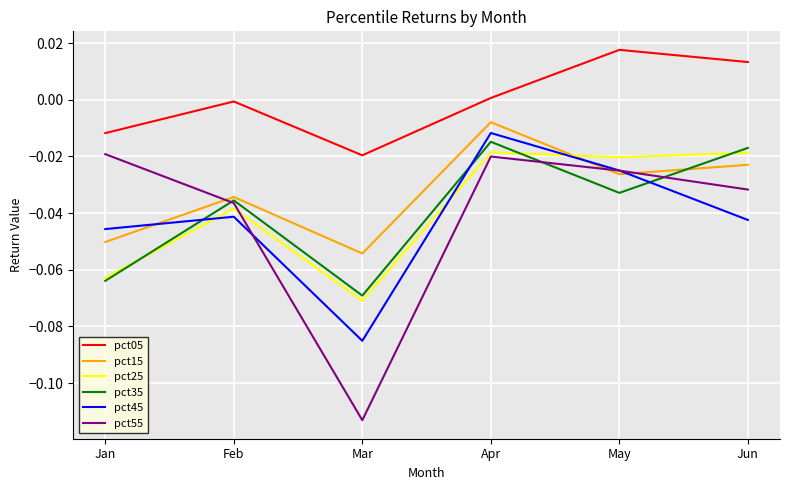

True or false: pct25 has more than 2 interior local peaks.

False